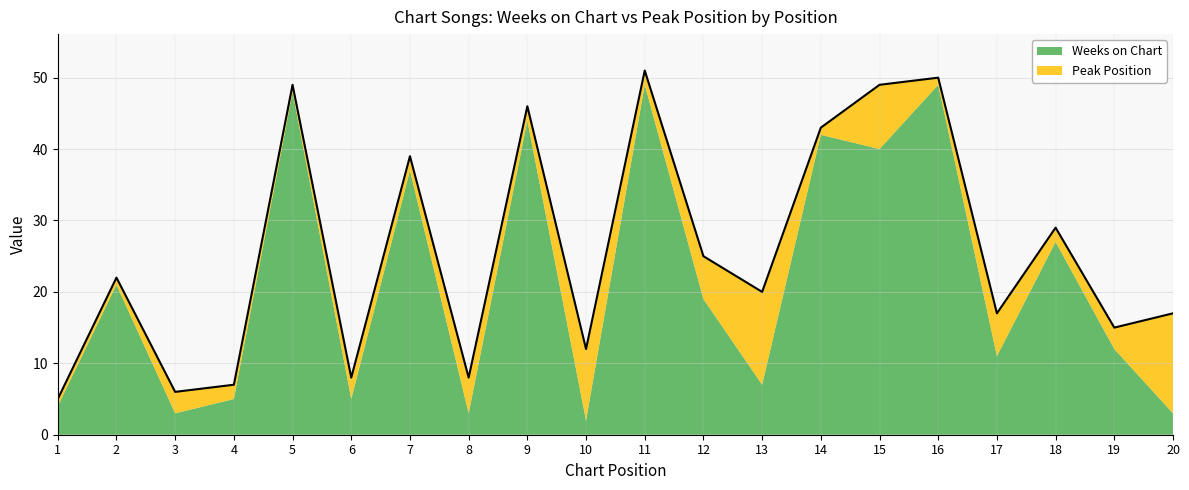

What is the difference between the maximum and minimum values in the Weeks on Chart series?

47